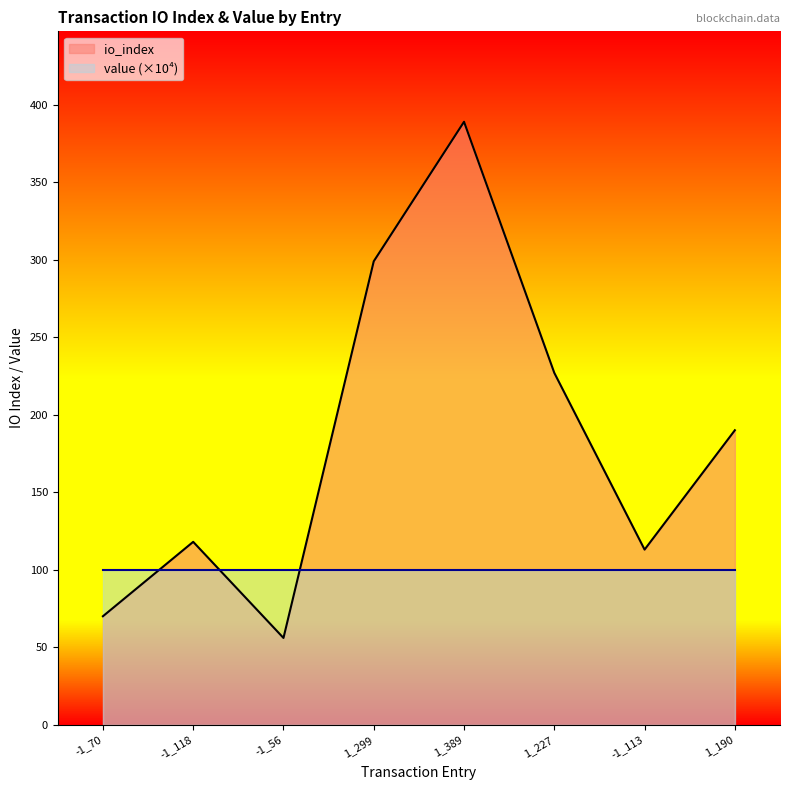

Does the chart have visible grid lines?

No